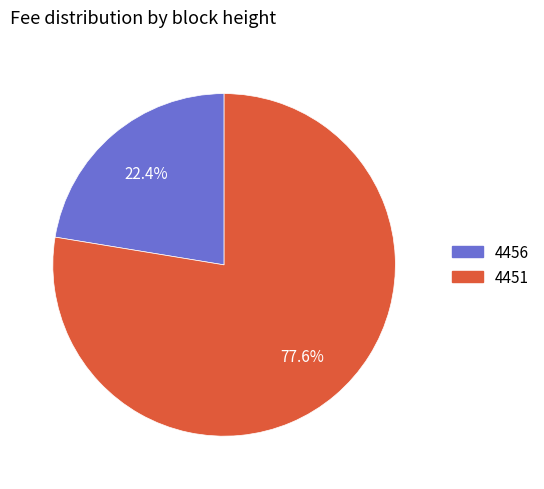

True or false: 4456 accounts for 31% of the total.

False